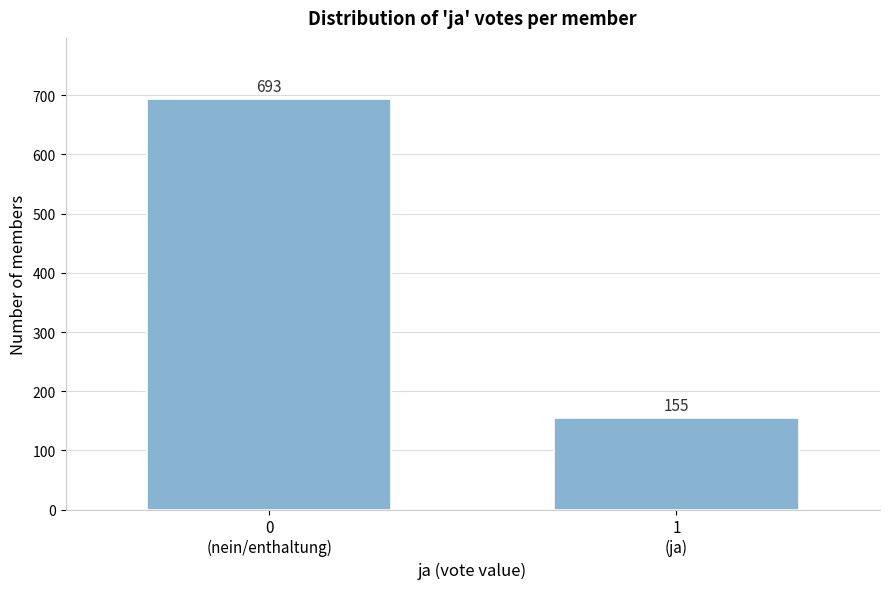

Reading right to left, list all the values displayed in this chart.

155	693